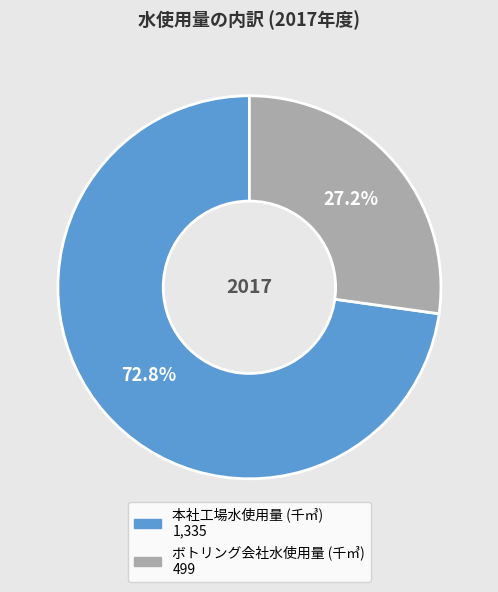

Is there any slice that represents more than half of the pie?

Yes